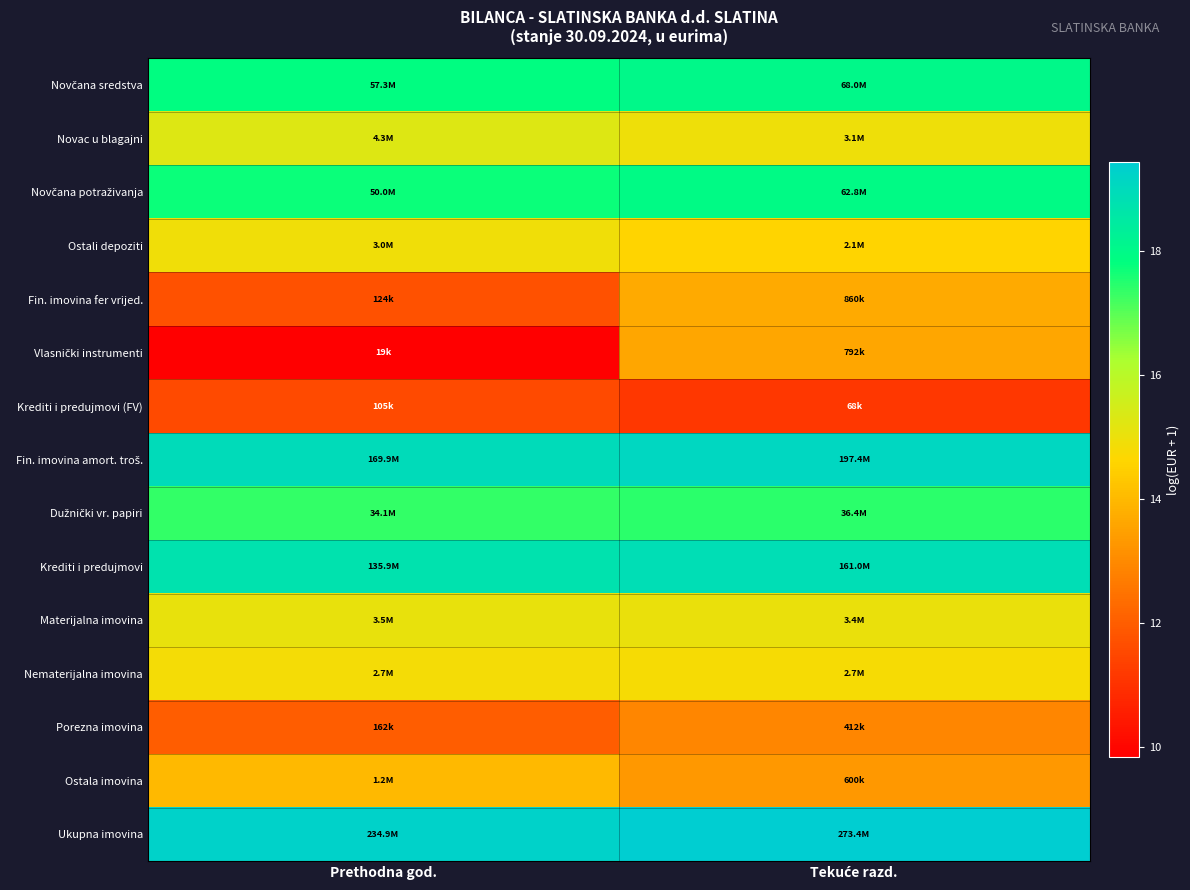

What is the smallest value displayed?

9.8